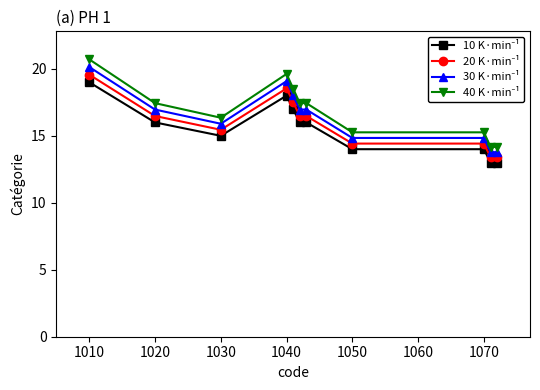

What is the greatest value displayed?

20.7